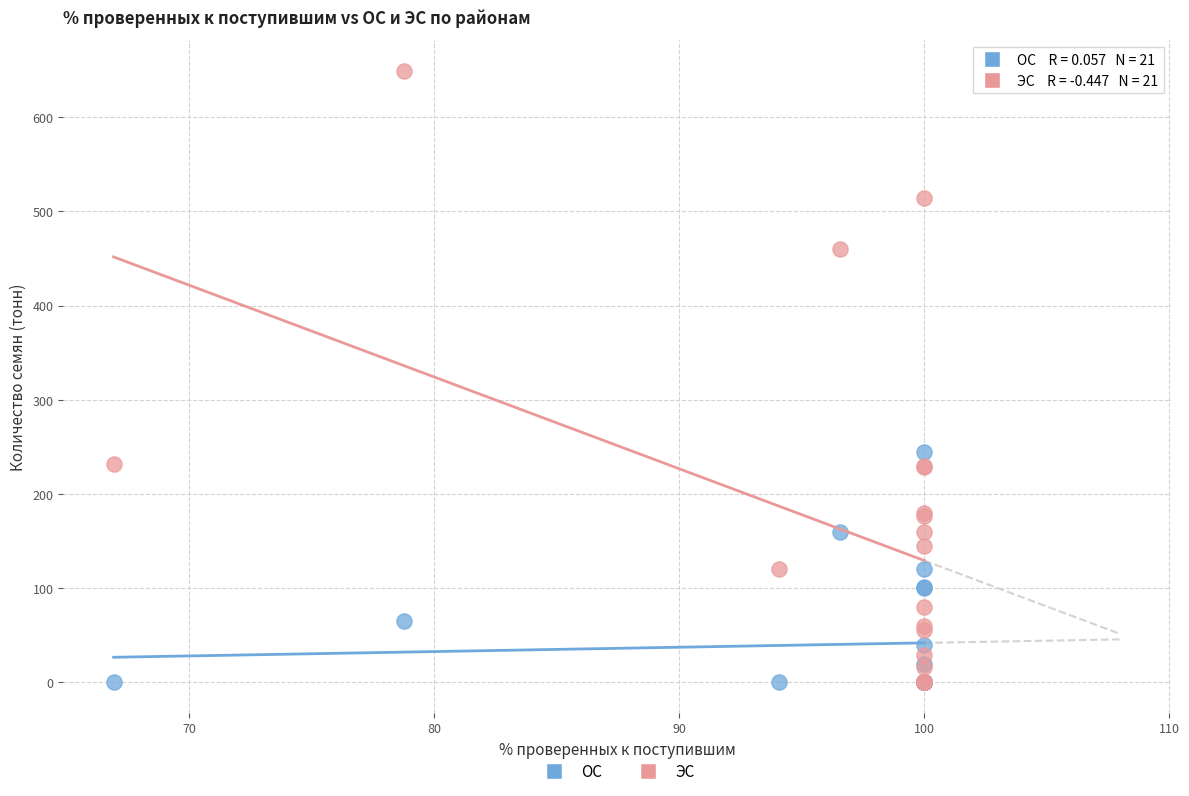

In the ЭС series, what Y value is closest to 324?

232.0